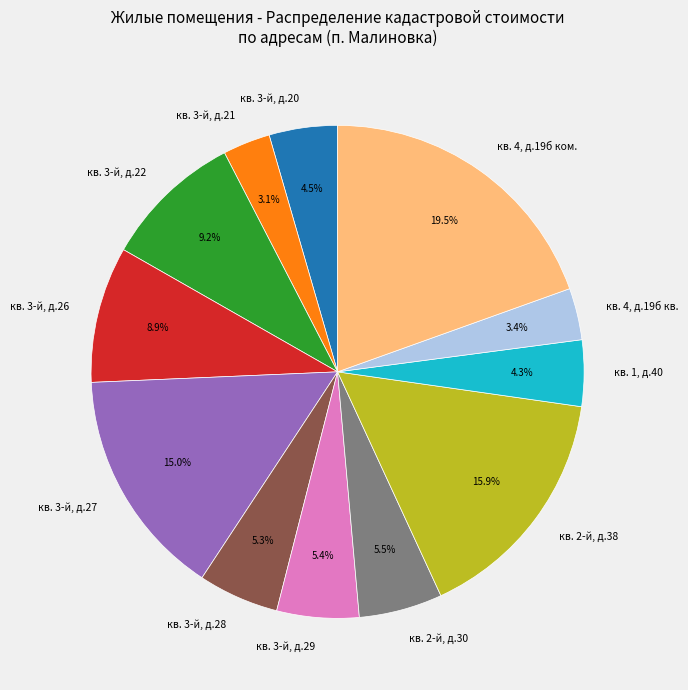

How many slices are in this pie chart?

12